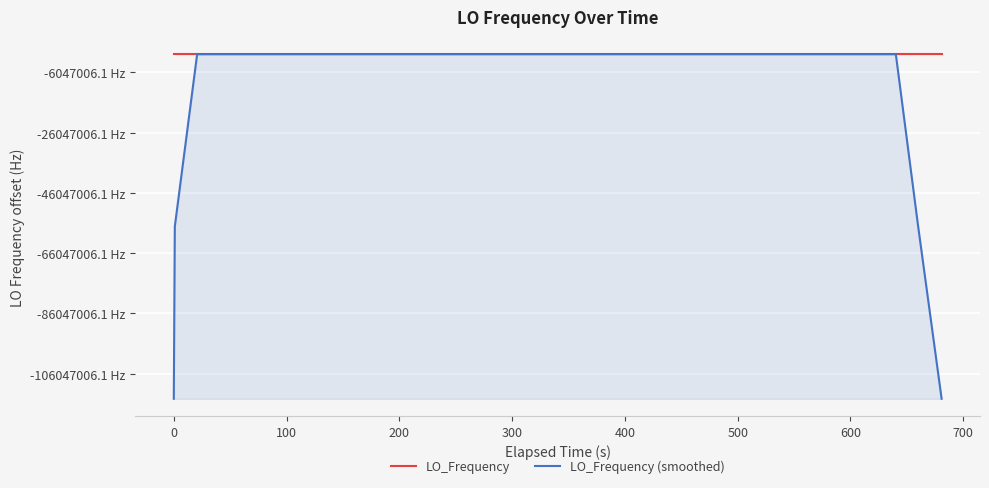

What is the maximum value shown in the chart?

286047035.8